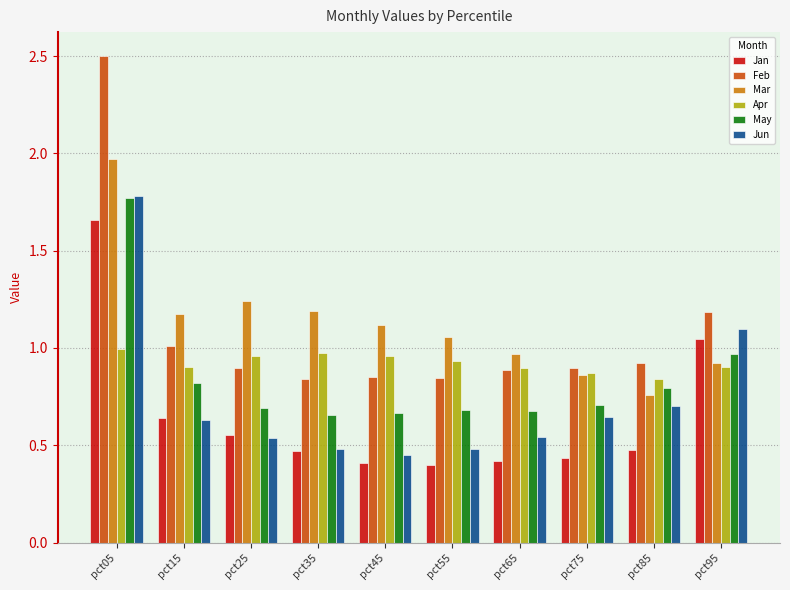

Which series changed the most between pct25 and pct85?

Mar